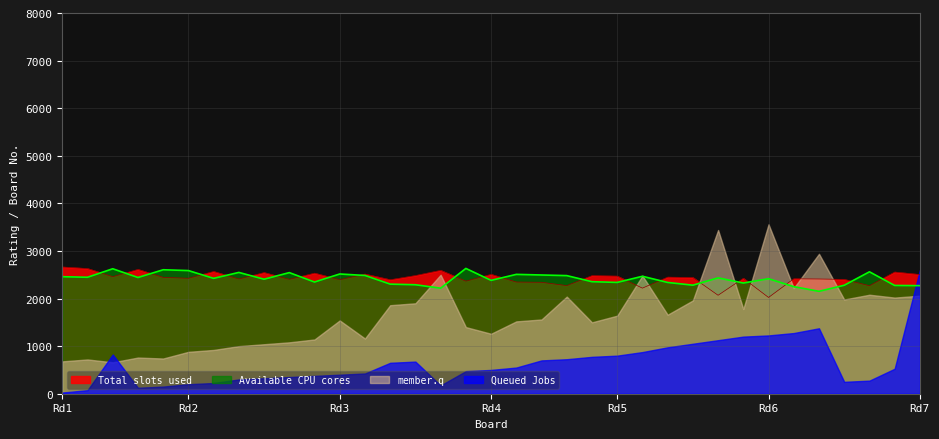

What is the value of the Total slots used point at the 10th from the left?

2404